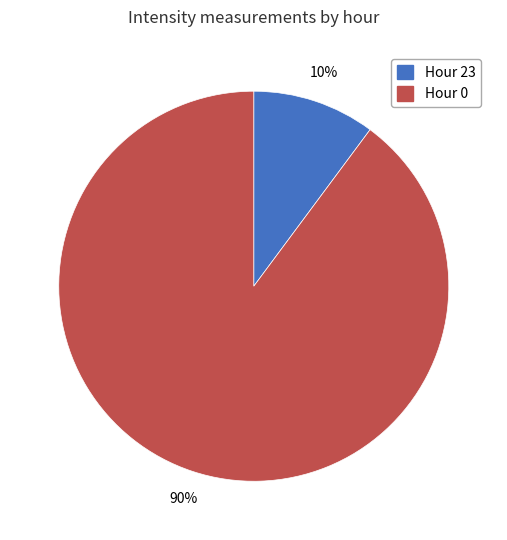

To the nearest percent, what is the average slice percentage?

50%